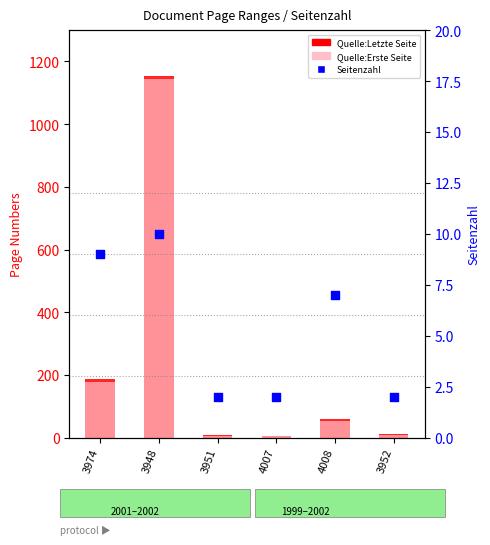

At which category is the sum across all series the highest?

3948